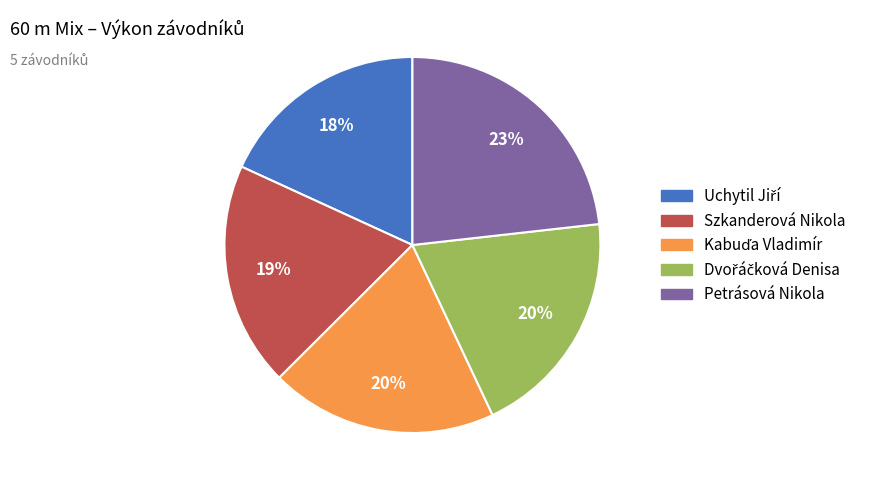

Combined, do Szkanderová Nikola and Petrásová Nikola account for over 50%?

No